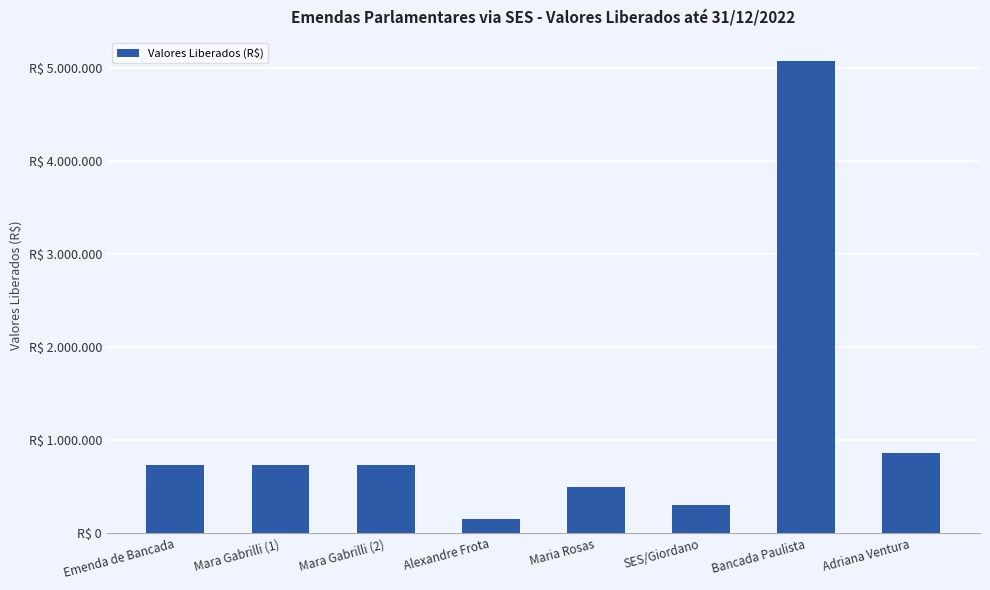

Are the bars grouped side by side (vs. stacked)?

No